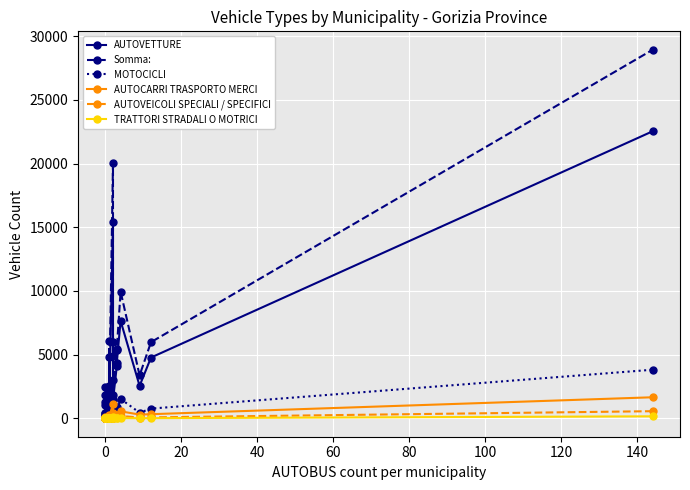

True or false: Somma: has more than 1 points higher than both neighbors.

True